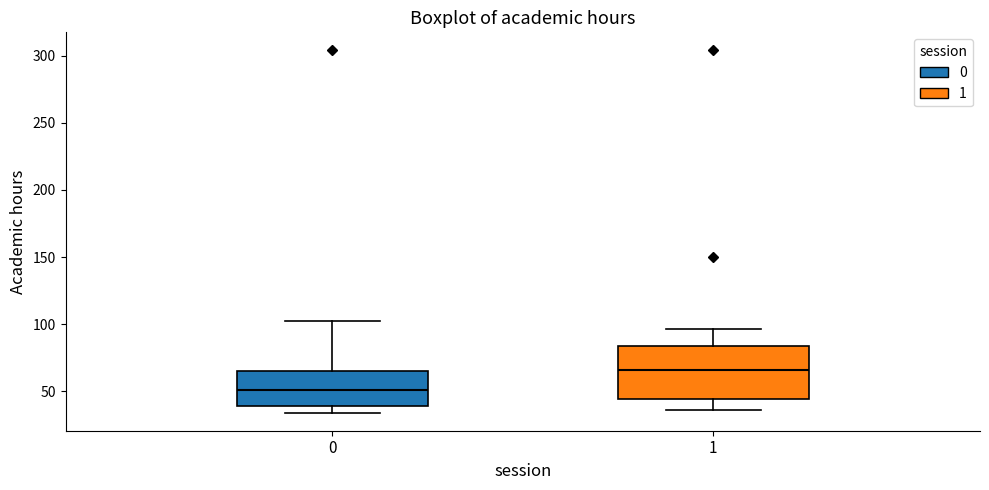

Reading left to right, transcribe this box plot: for each box, give where its median line is, the range the box spans, and where its two whiskers end, as read against the y-axis. The values are not printed on the chart, so give them approximately, as read against the axis.

0: median 50, box 40 to 65, whiskers 35 to 100
1: median 65, box 45 to 85, whiskers 35 to 95